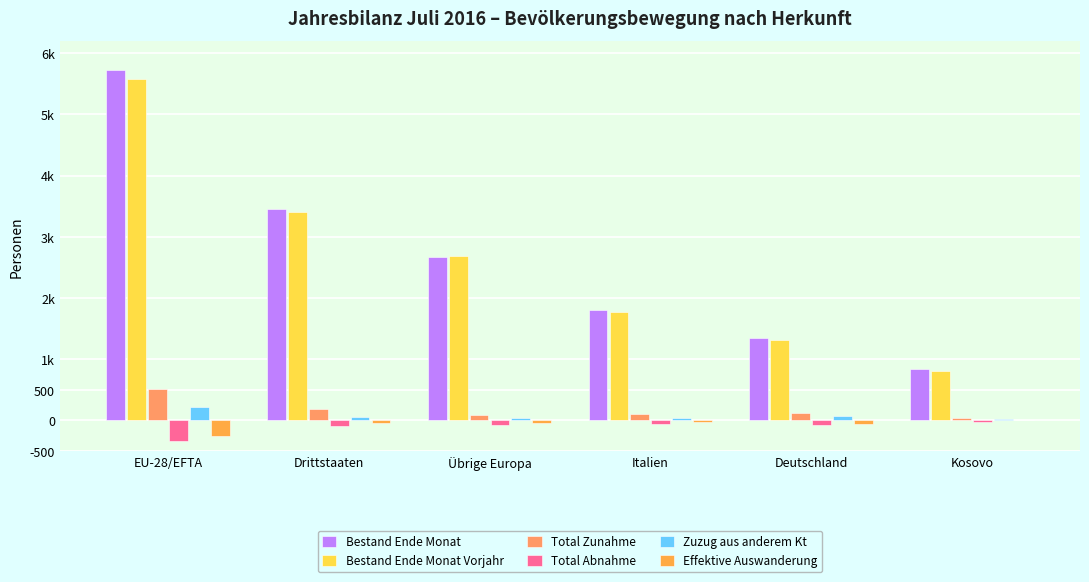

Are the bars horizontal?

No